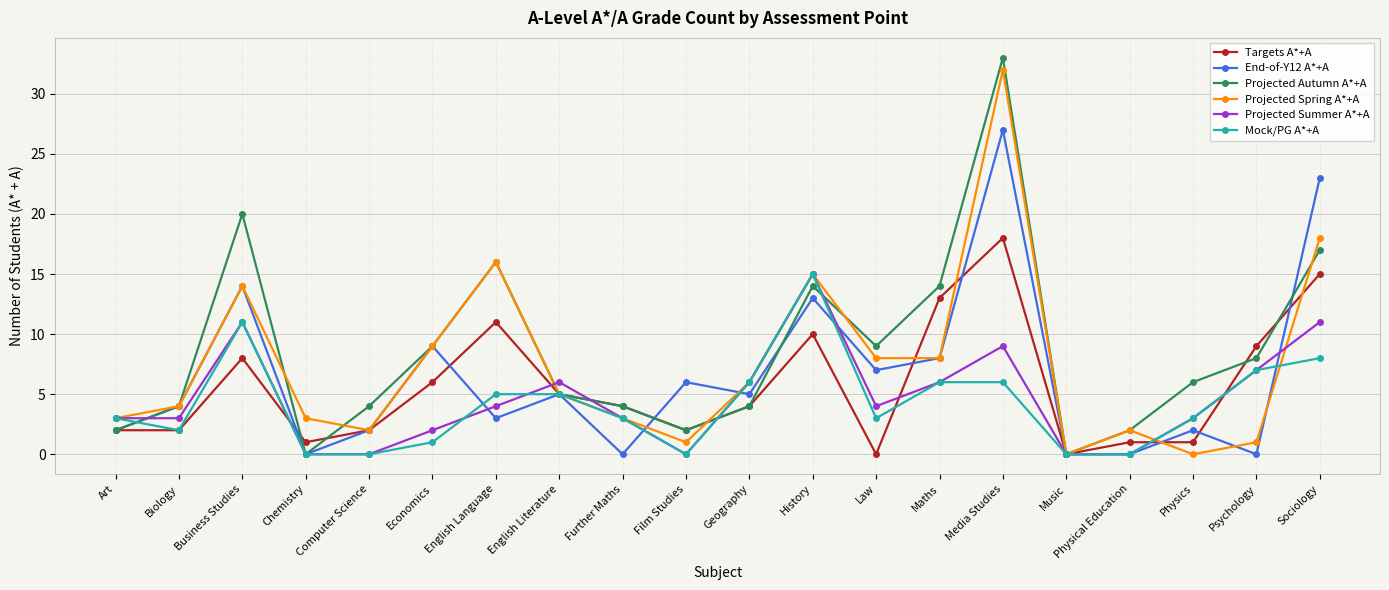

Is it true that Mock/PG A*+A equals 1 at Economics?

True